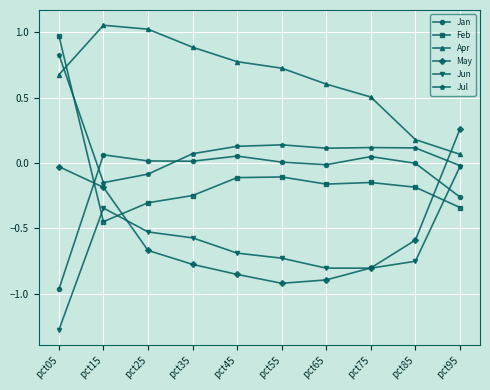

True or false: Feb has a value of -0.0 at pct45.

False